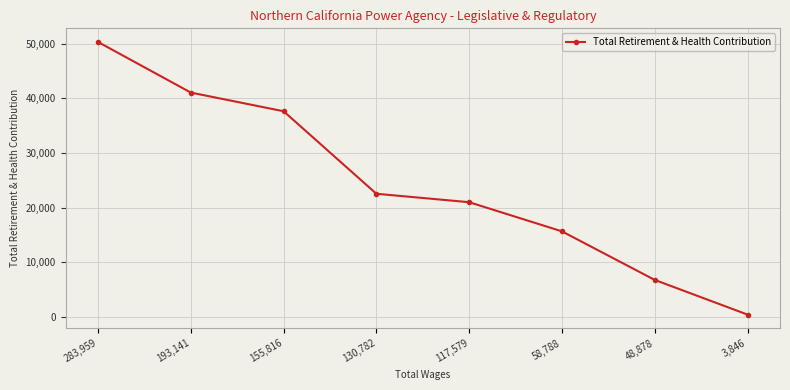

How many data points does each series have?

8